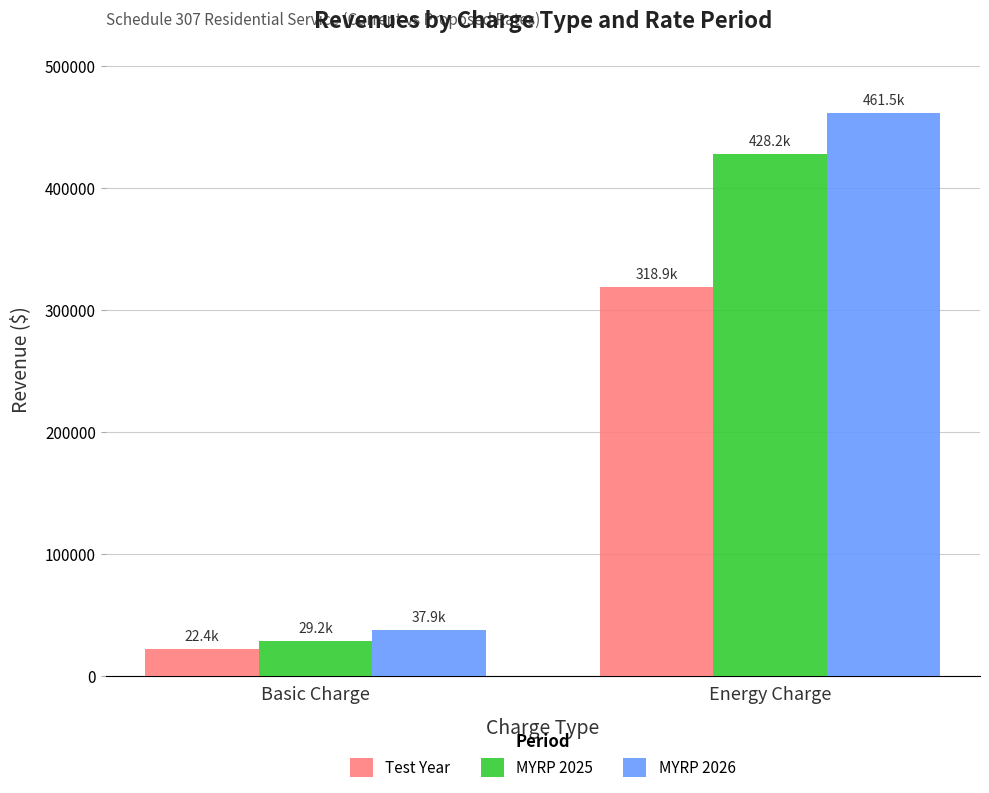

Count the number of data series in this chart.

3